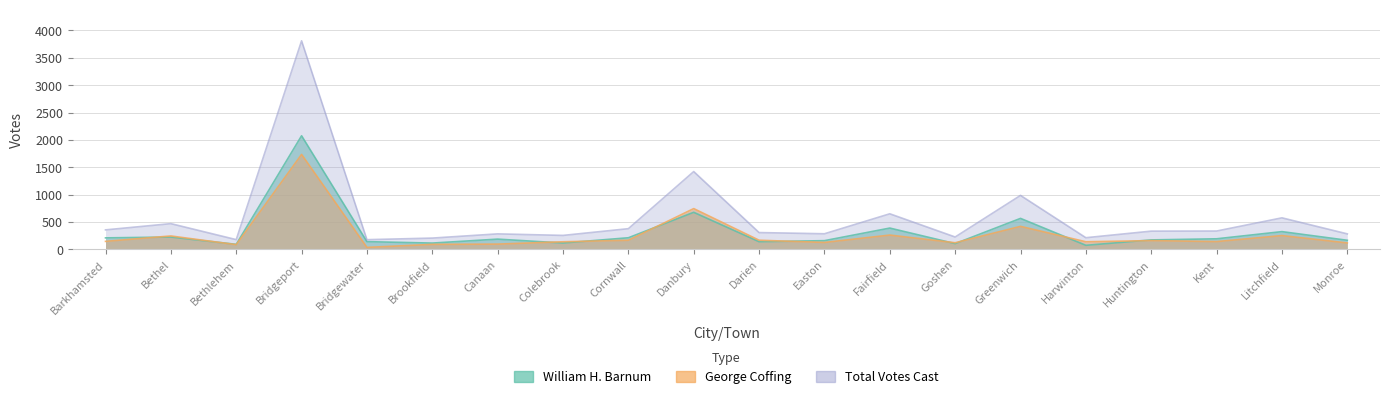

What is the difference between the highest and lowest values at Darien?

167